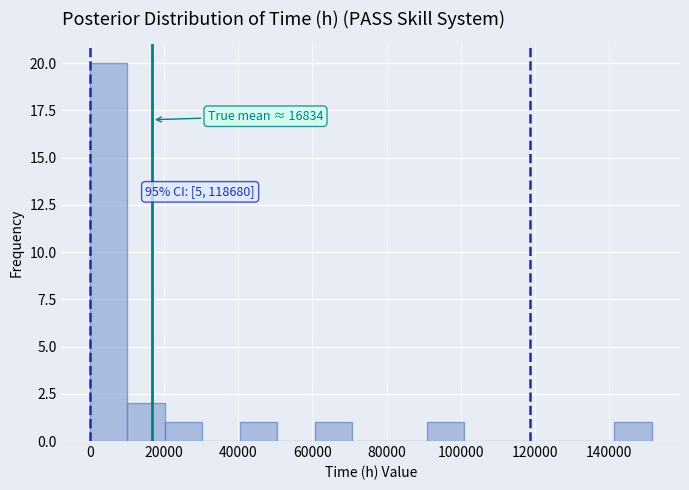

Which range on the x-axis has the tallest bar?

0 to 10000